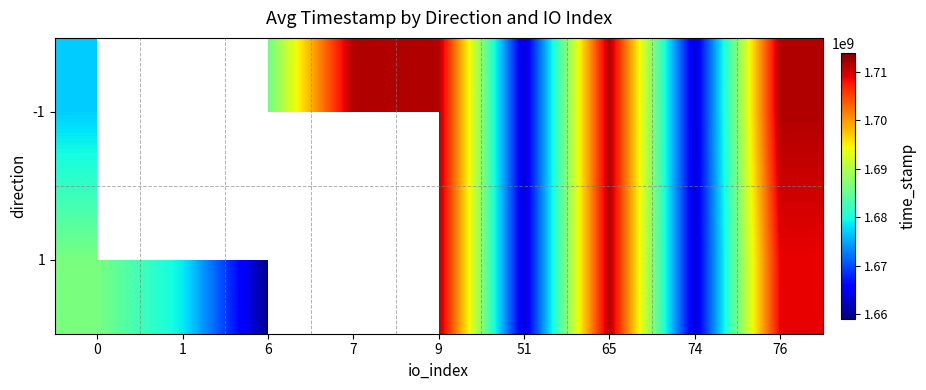

The value of 1 at 9 is 1711595267.0. True or false?

True